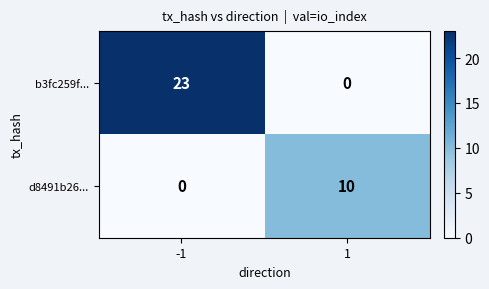

Between -1 and 1, which series saw the biggest shift?

b3fc259f...